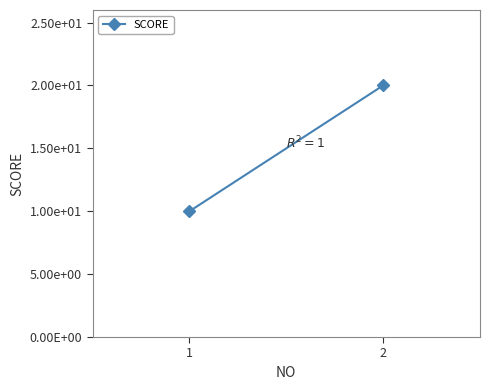

Approximately how many times larger is the value at 1 compared to 2?

0.5